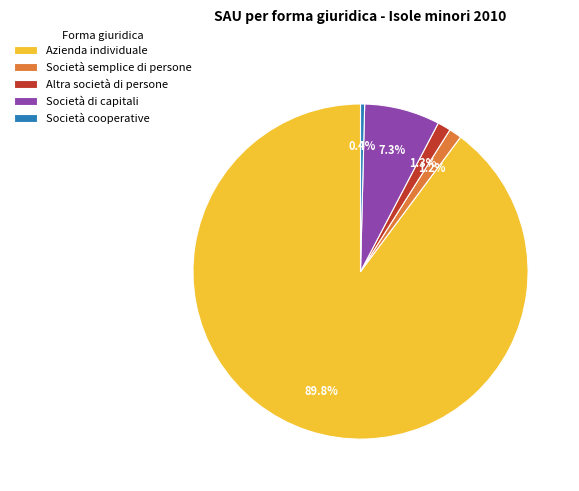

Does Azienda individuale account for over 50% of the chart?

Yes